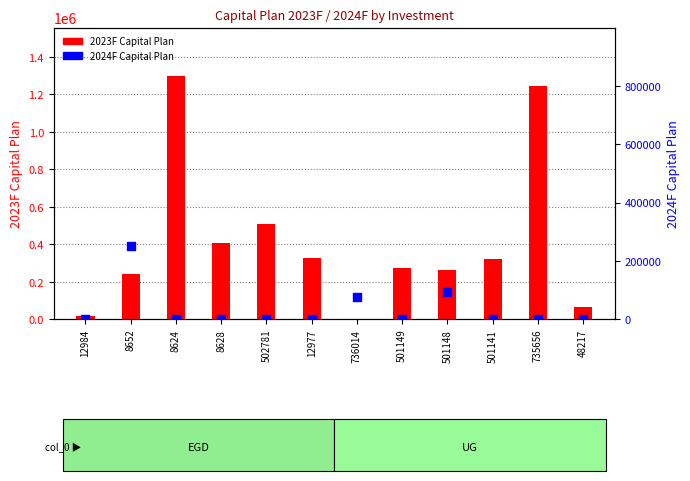

Which series contains the highest Y value?

2023F Capital Plan